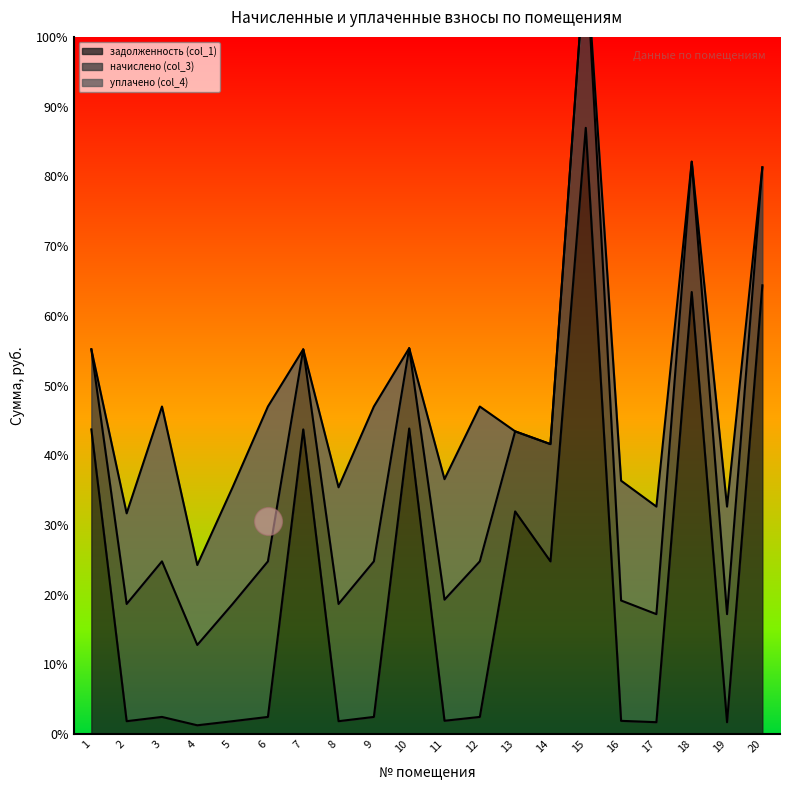

At which category is the sum across all series the highest?

15